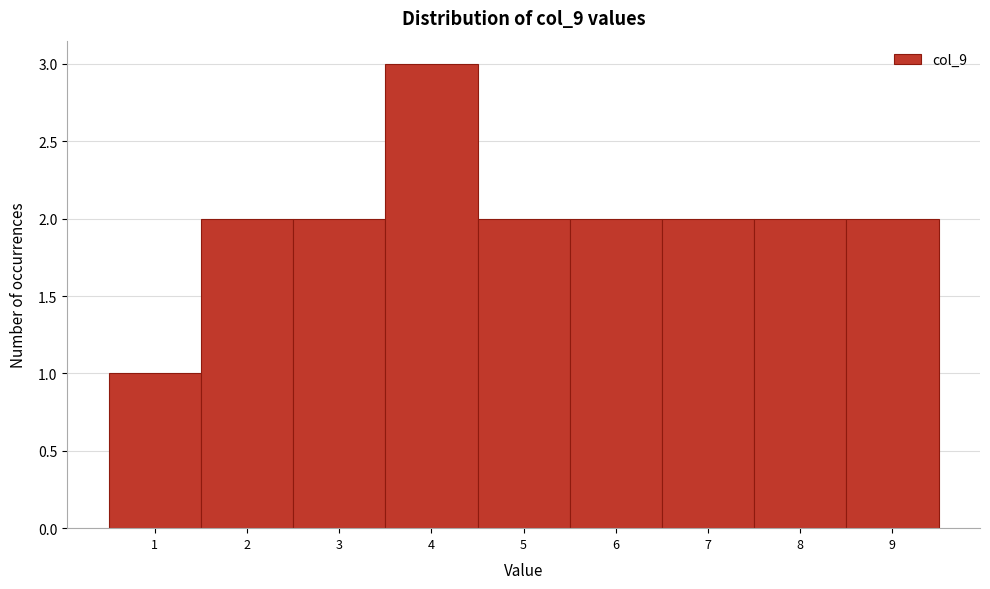

Reading right to left, transcribe all the data shown in this chart.

2	2	2	2	2	3	2	2	1